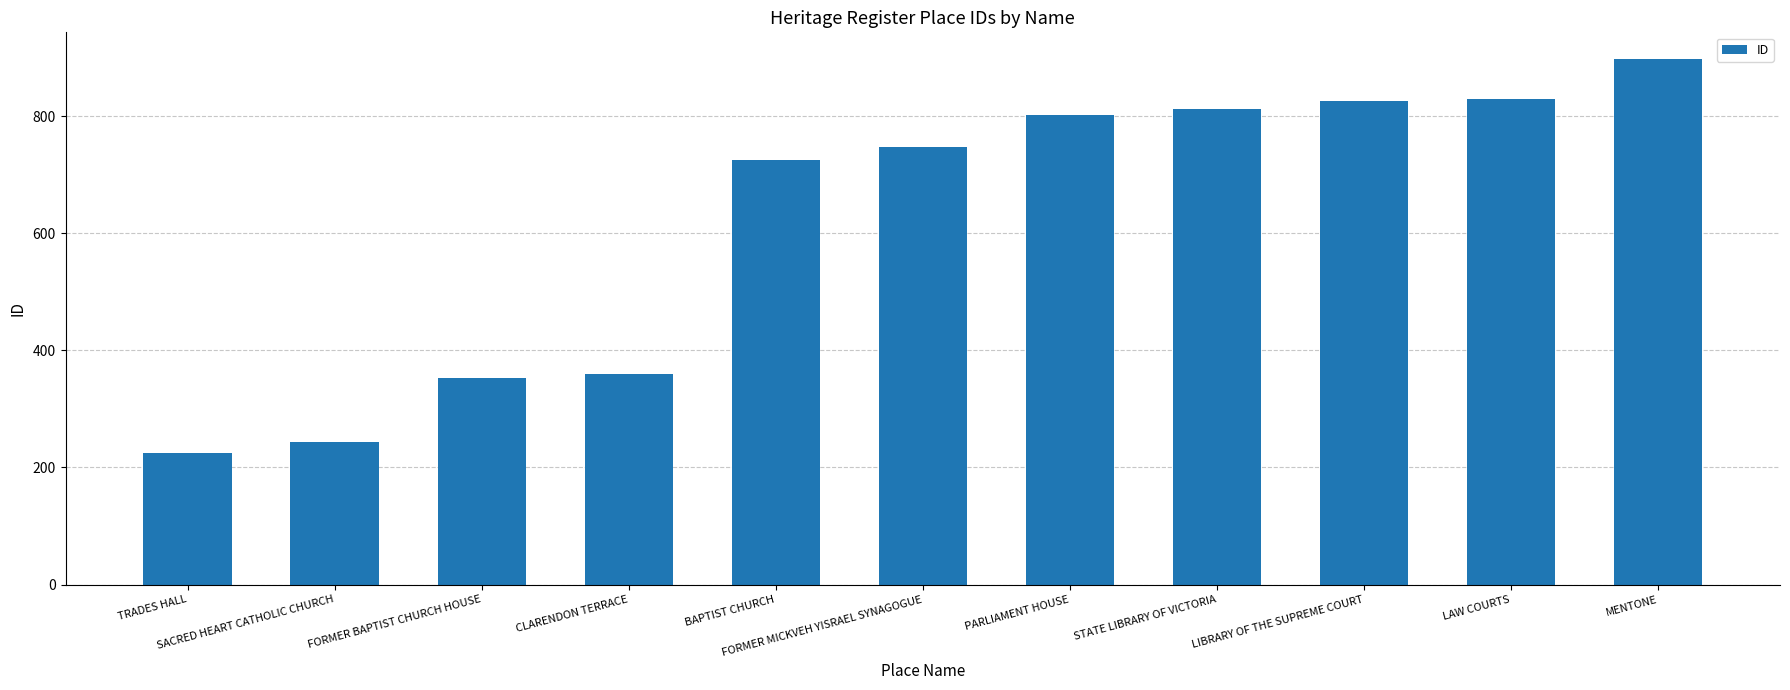

Is it true that the value at STATE LIBRARY OF VICTORIA is 812?

True